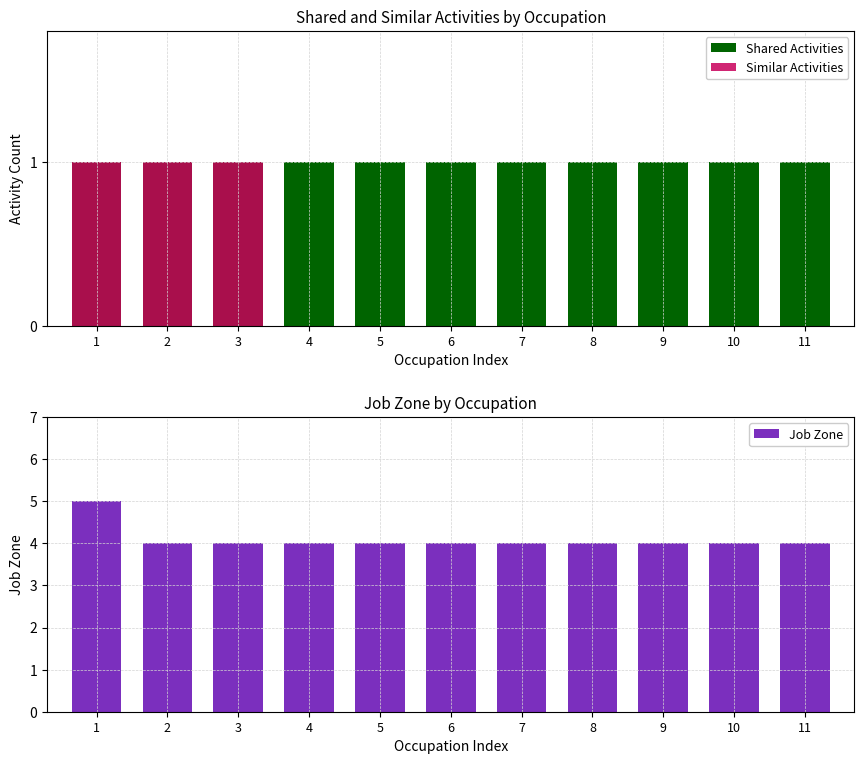

What is the highest value of the Similar Activities series?

1